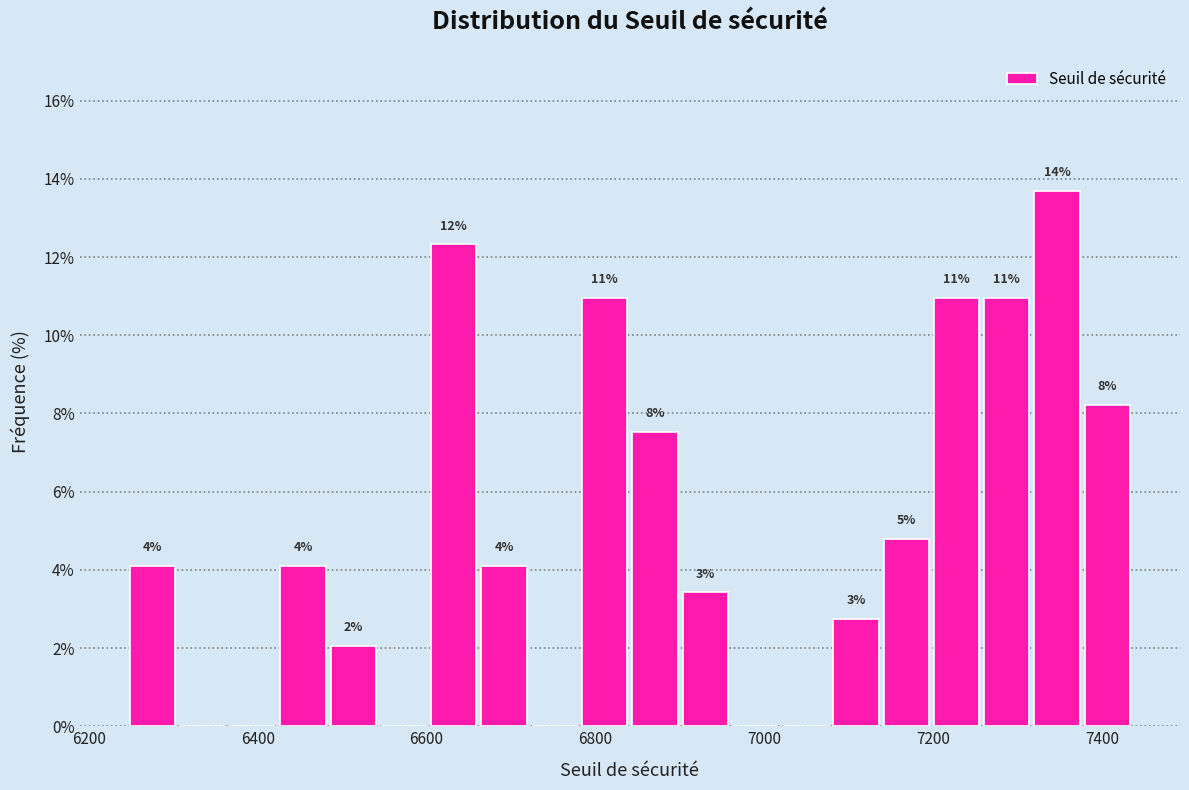

Read against the x-axis, roughly where is the centre of the tallest bar?

7340